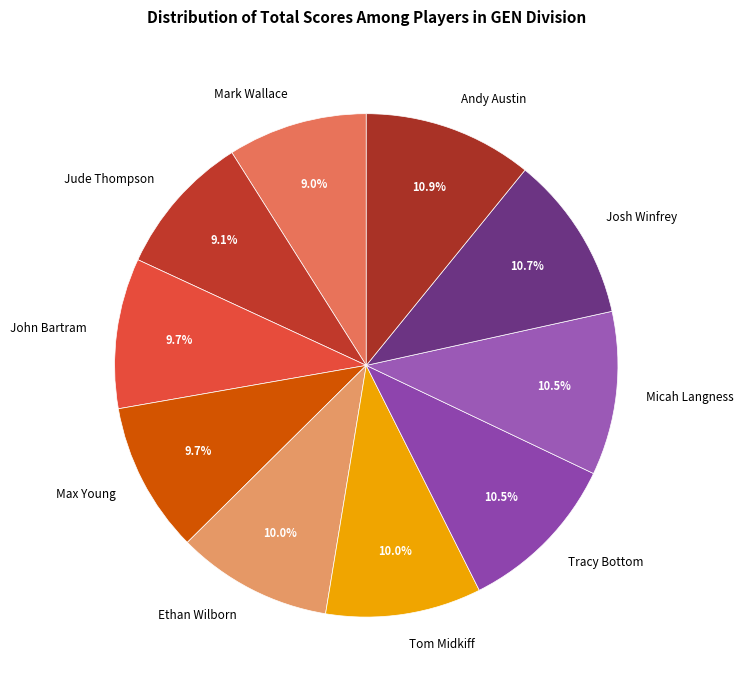

What percentage is NOT represented by Micah Langness?

89.5%